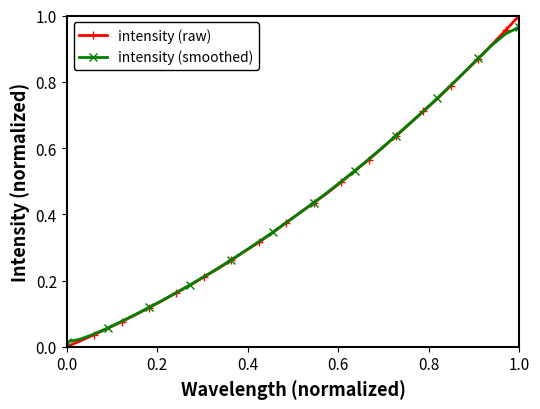

Does the chart have visible grid lines?

No